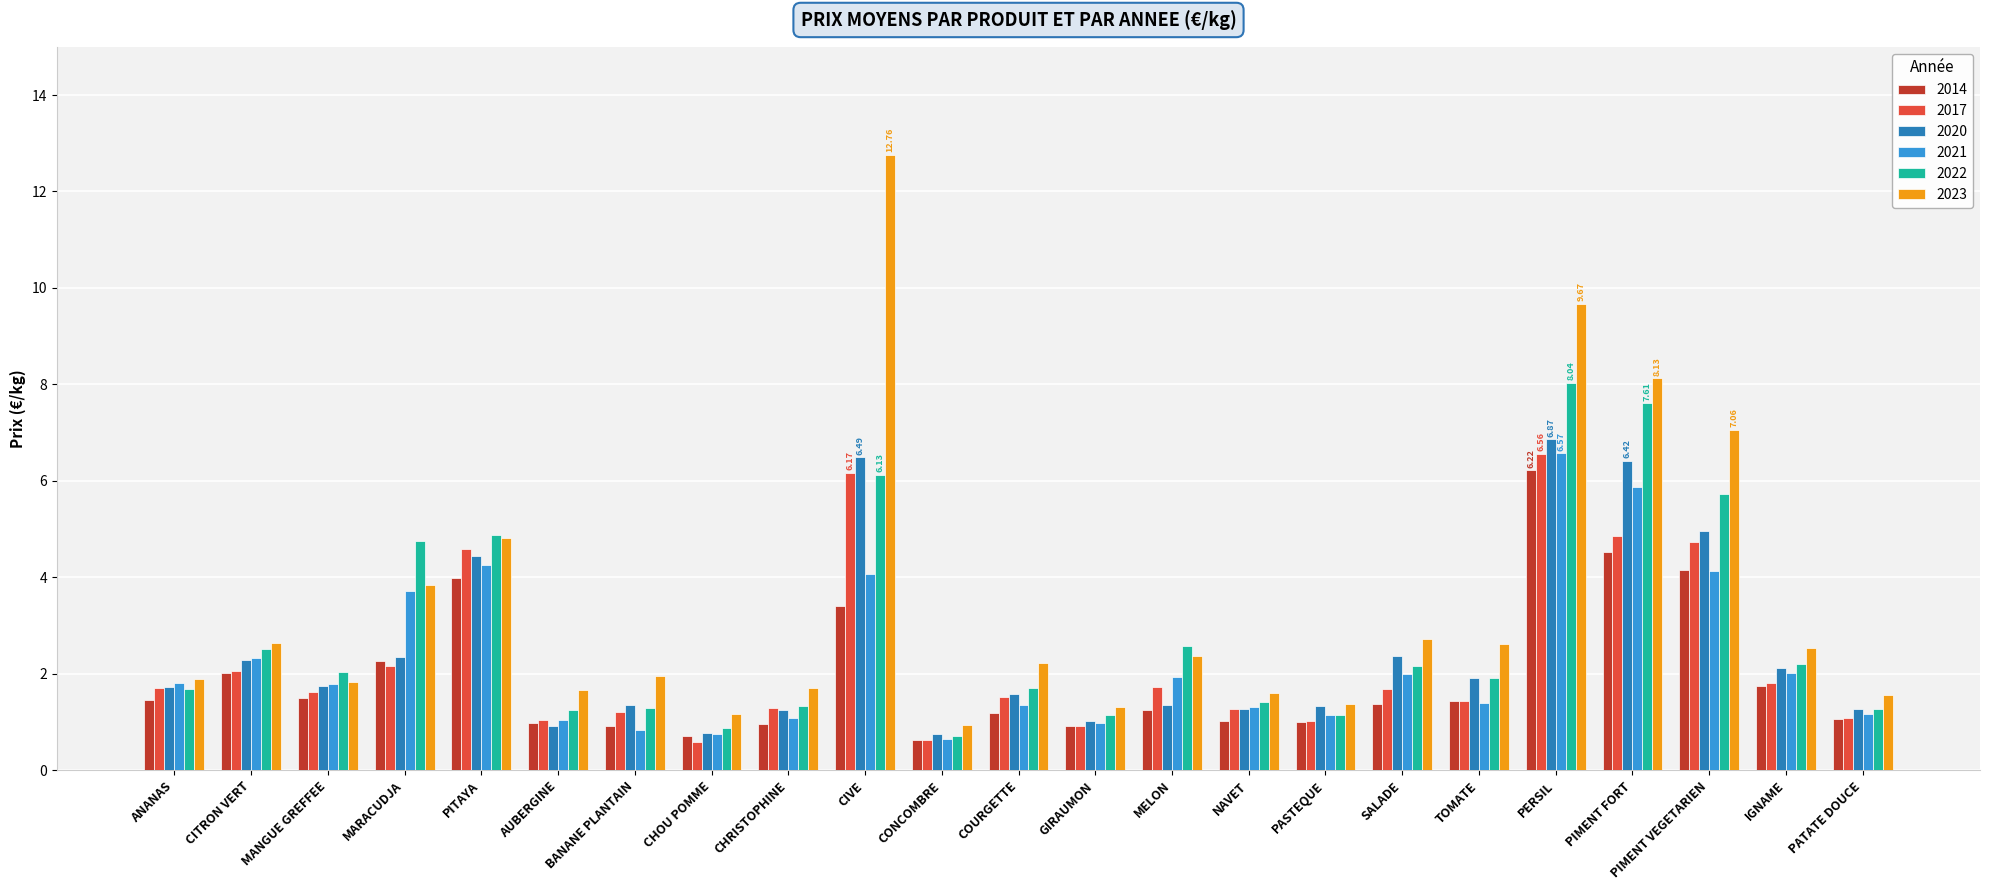

At which label is 2023 closest to 6?

PIMENT VEGETARIEN